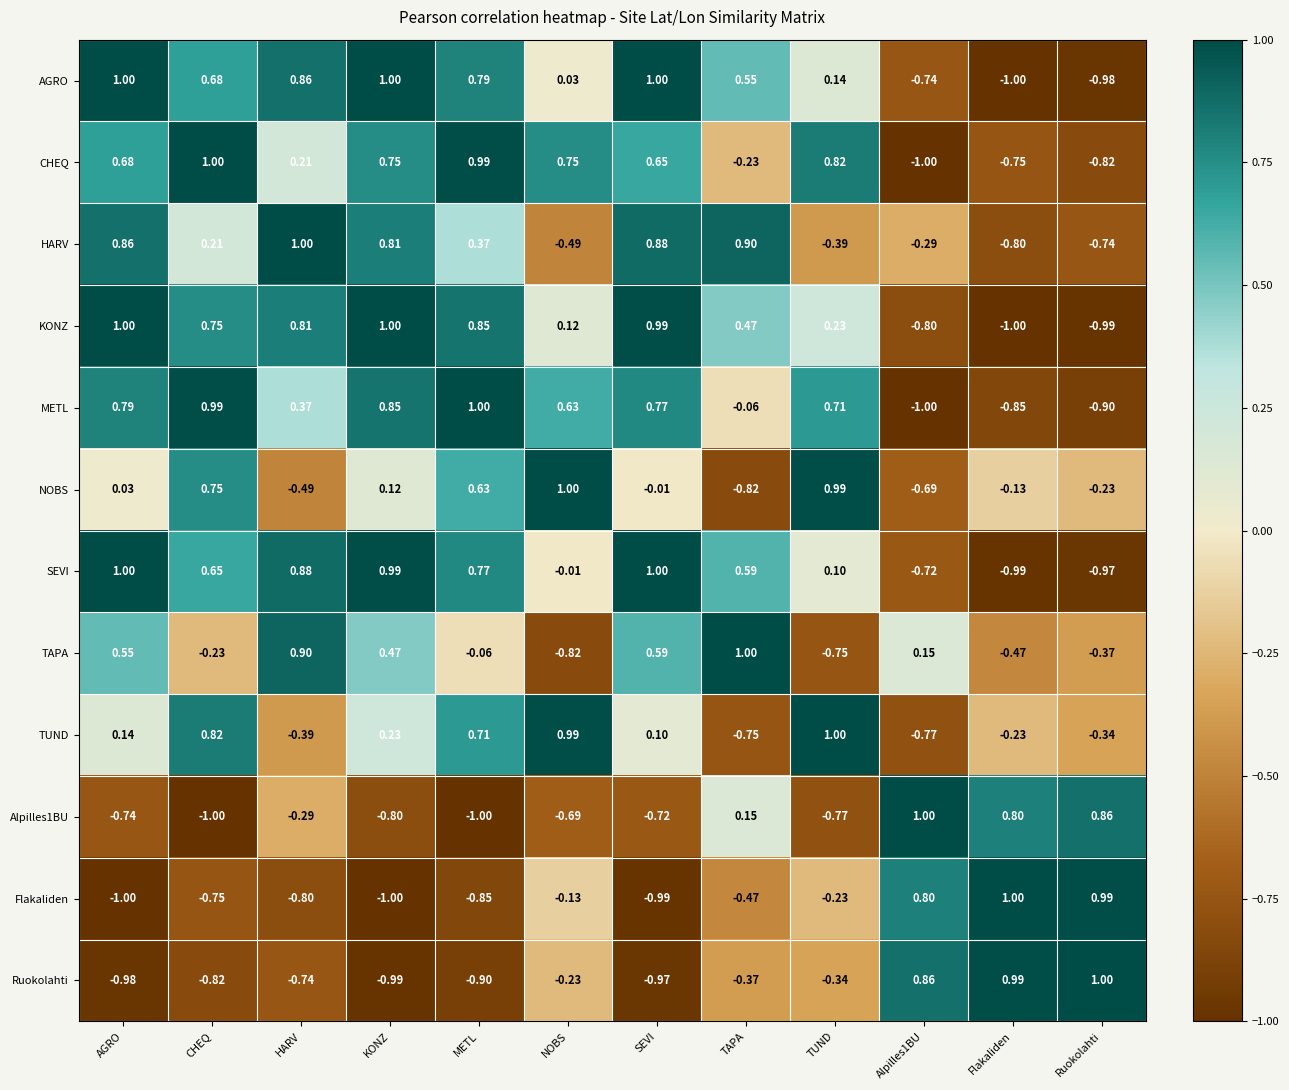

Between HARV and KONZ, which series saw the biggest shift?

TUND